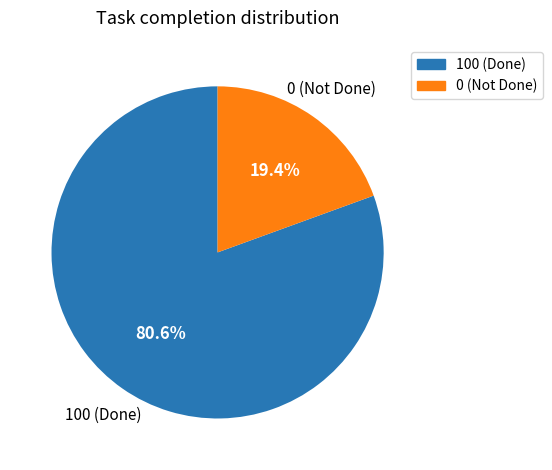

What is the largest slice in the pie chart?

100